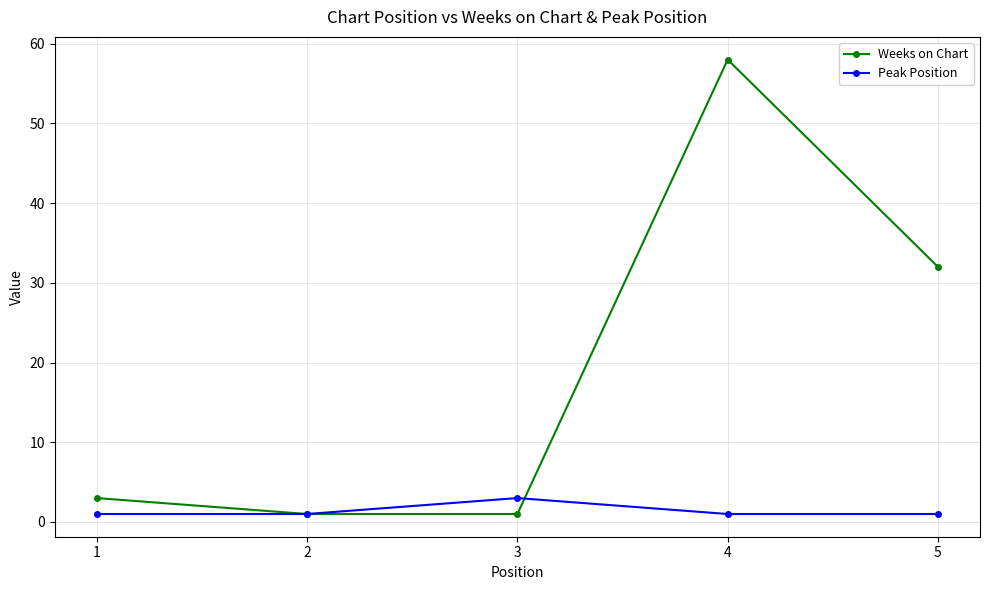

At 5, list the series in order from smallest to largest.

Peak Position, Weeks on Chart